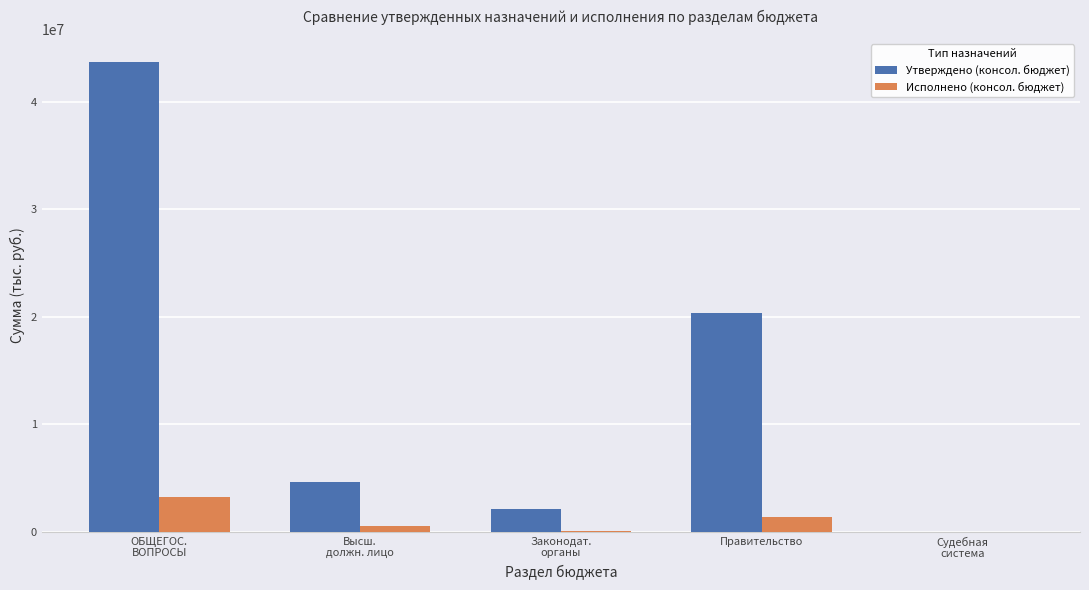

What is the spread (max minus min) of values at ОБЩЕГОС.
ВОПРОСЫ?

40506482.0